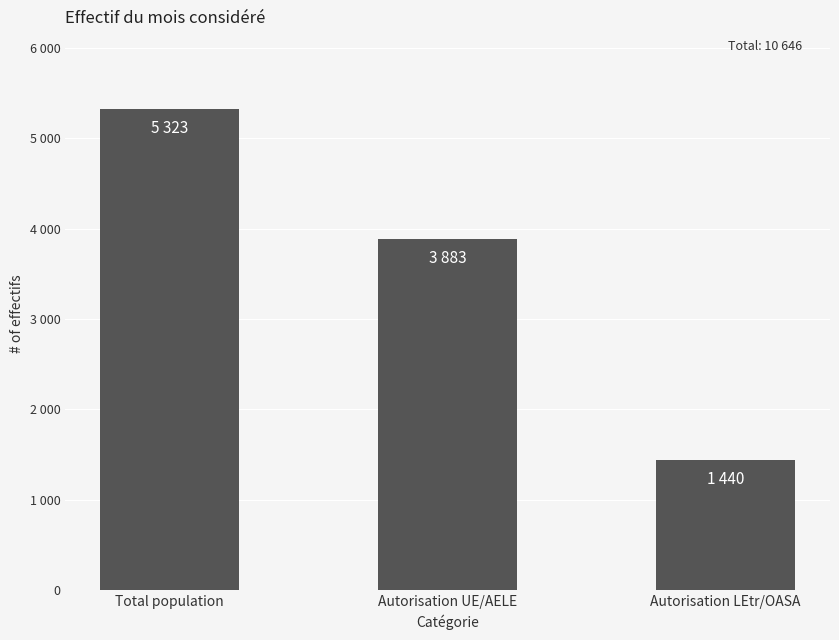

What is the value of the 3rd bar from the left?

1440